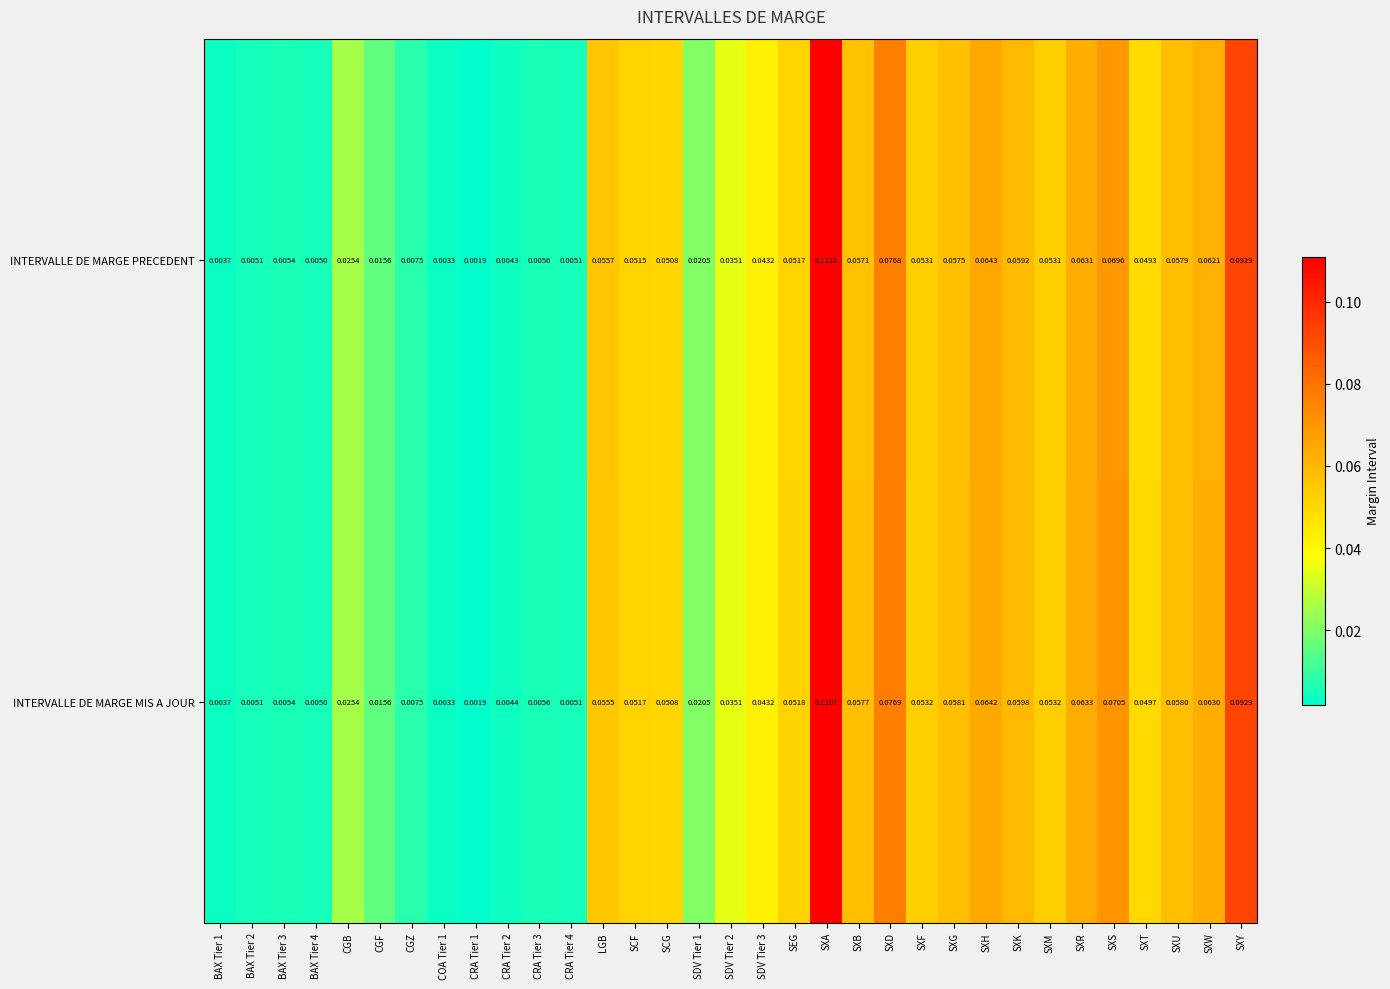

Which category has the highest value across all series?

SXA